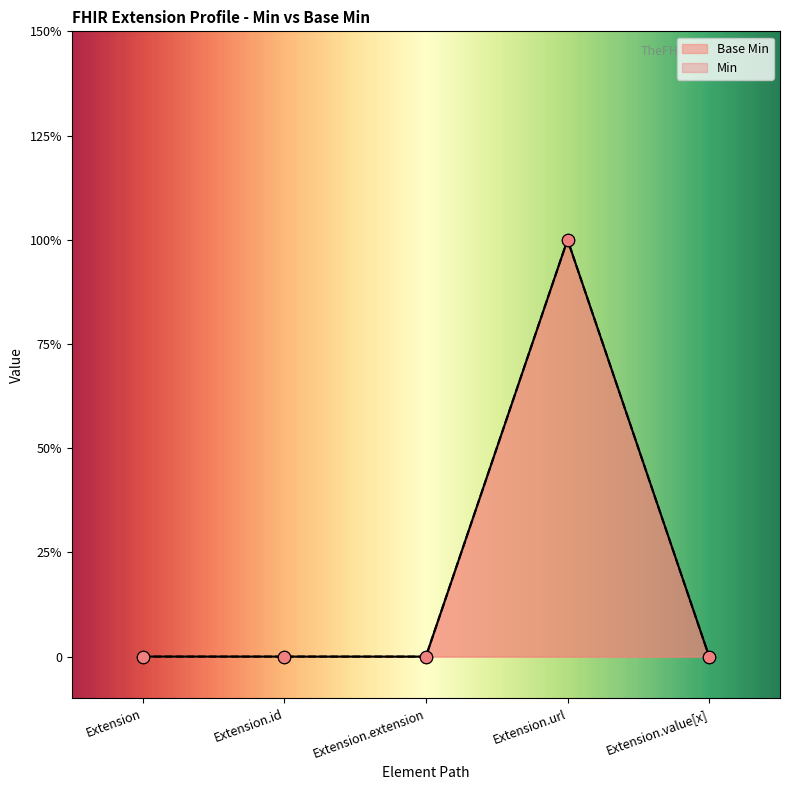

What is the change in value from Extension.url to Extension.value[x]?

-1